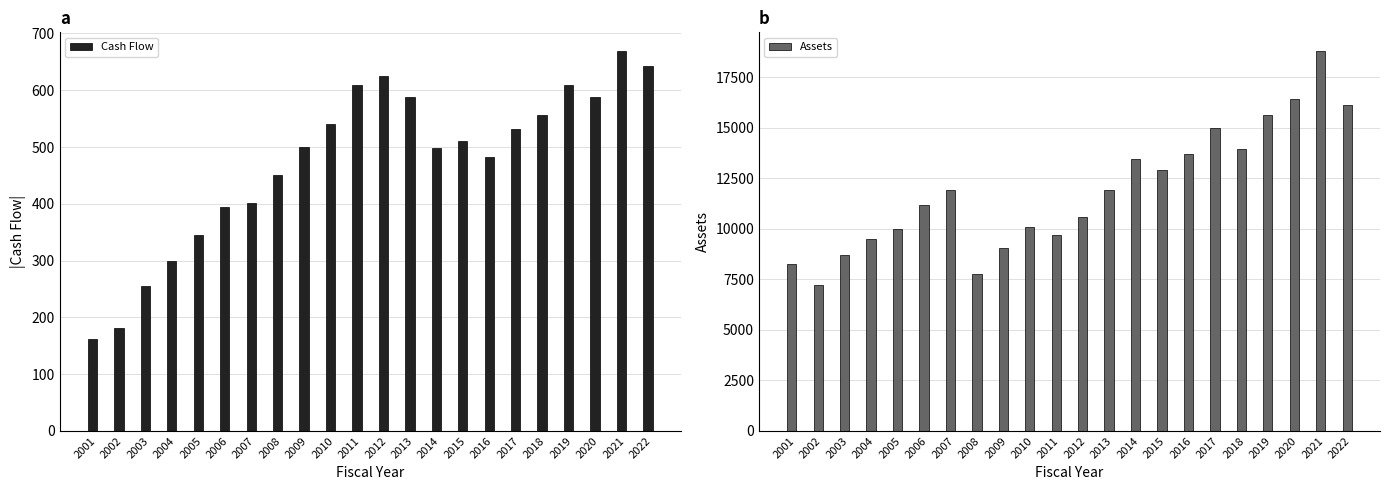

What is the total value across all series at 2006?

11570.8